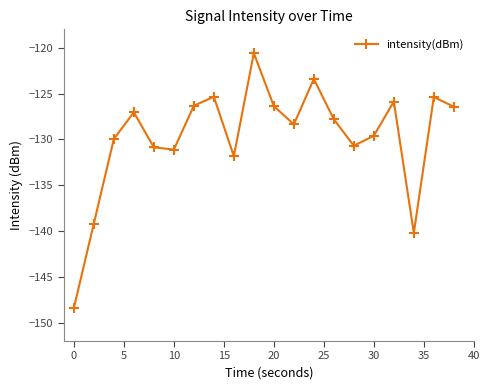

How many distinct data groups are displayed?

1